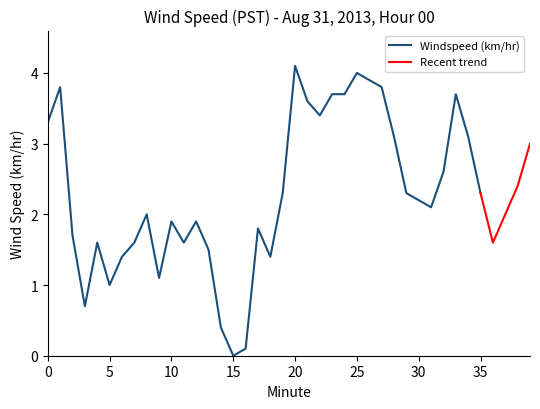

Does the chart have visible grid lines?

No